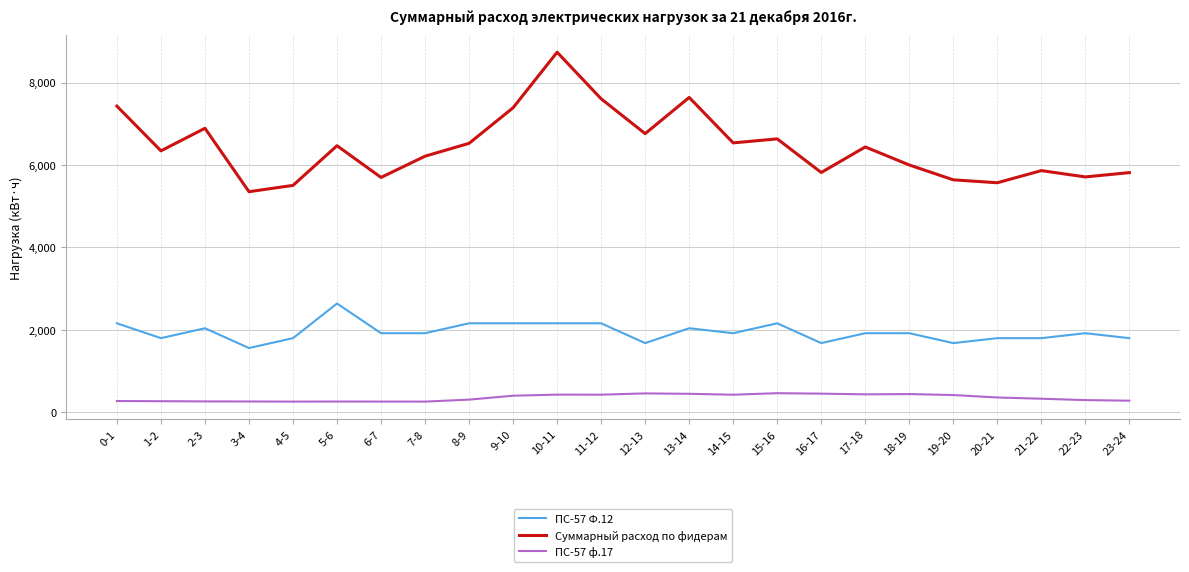

Read the ПС-57 Ф.12 value at 1-2, to the nearest 100.

1800